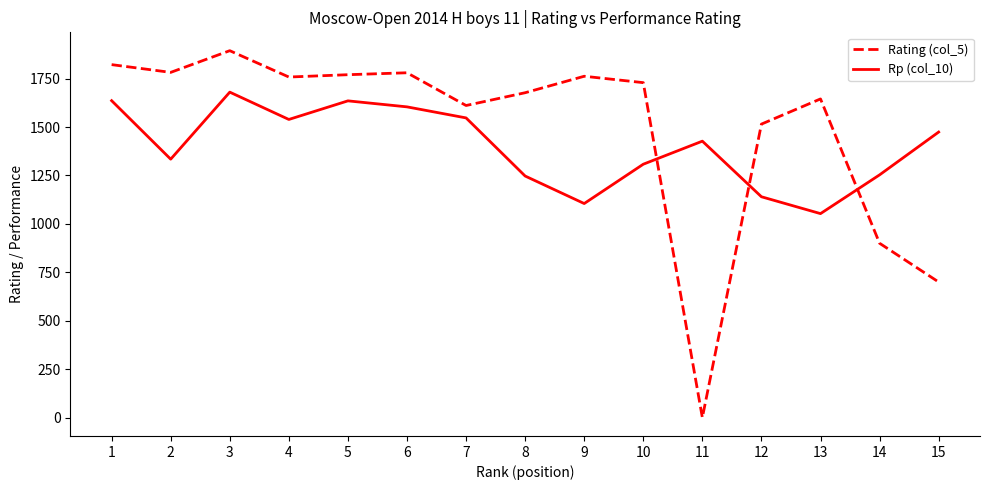

At which label does Rp (col_10) first exceed 1427?

1